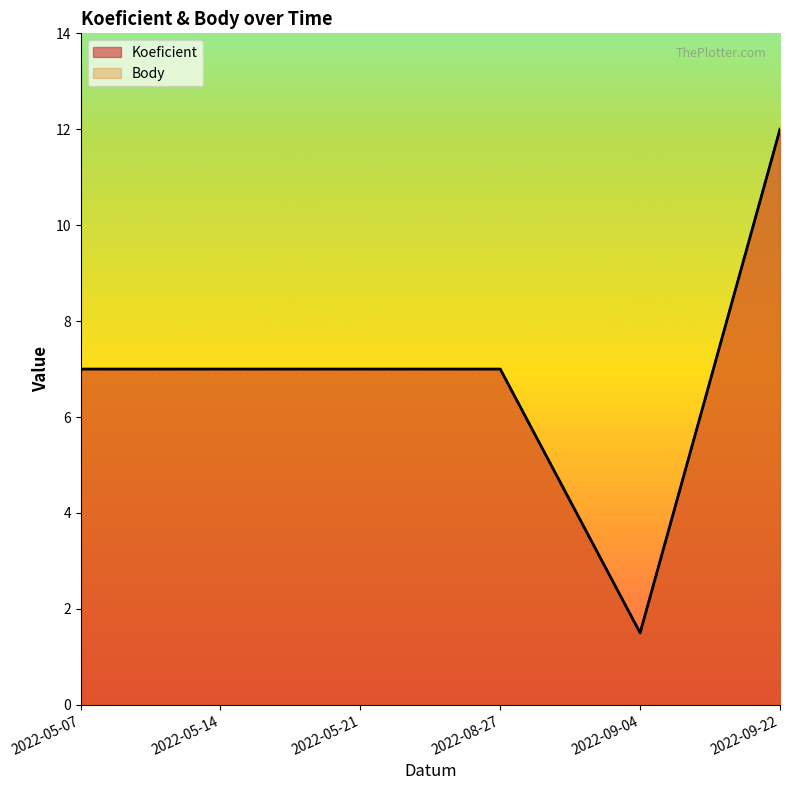

Which has a higher value, 2022-05-21 or 2022-05-14?

2022-05-21